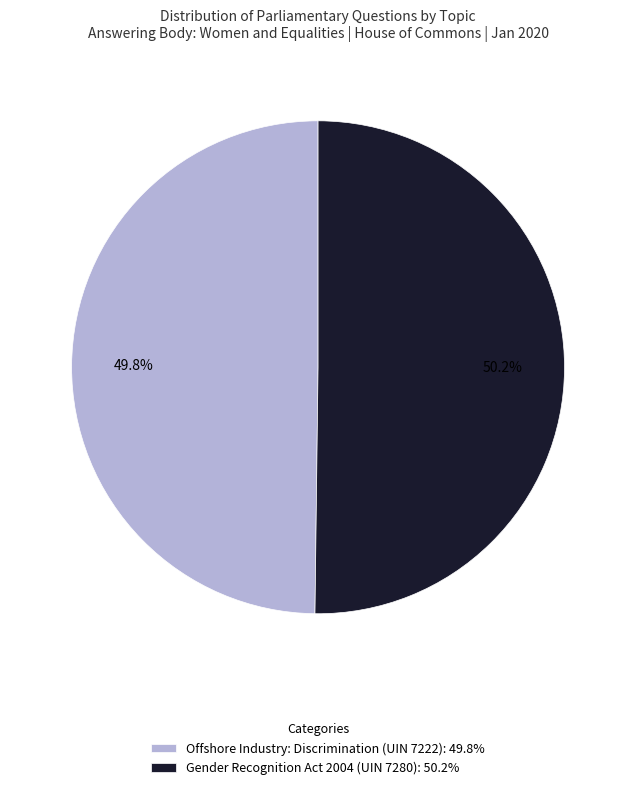

To the nearest percent, what is the average slice percentage?

50%